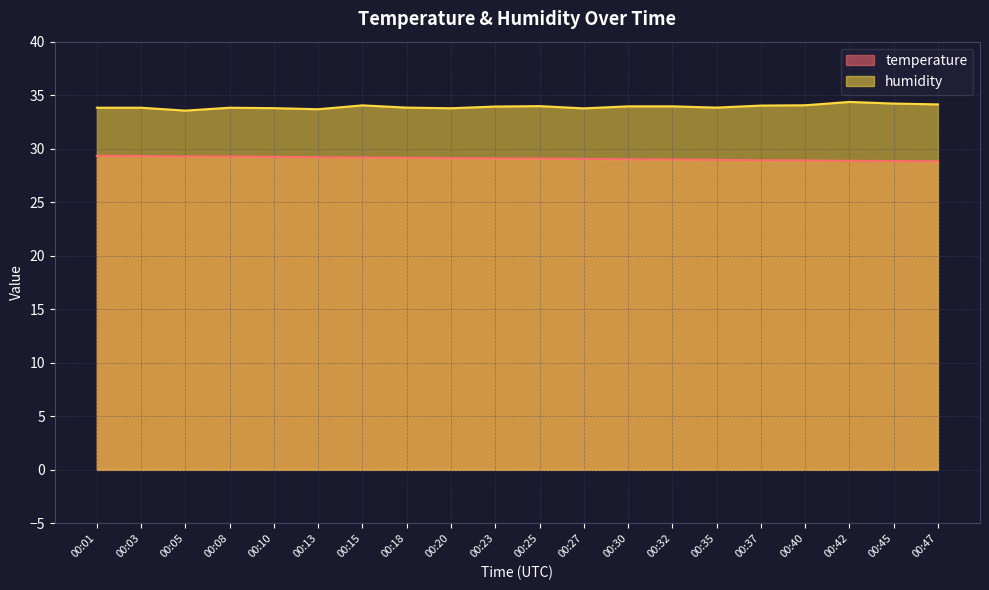

At how many categories does at least one series exceed 32?

20